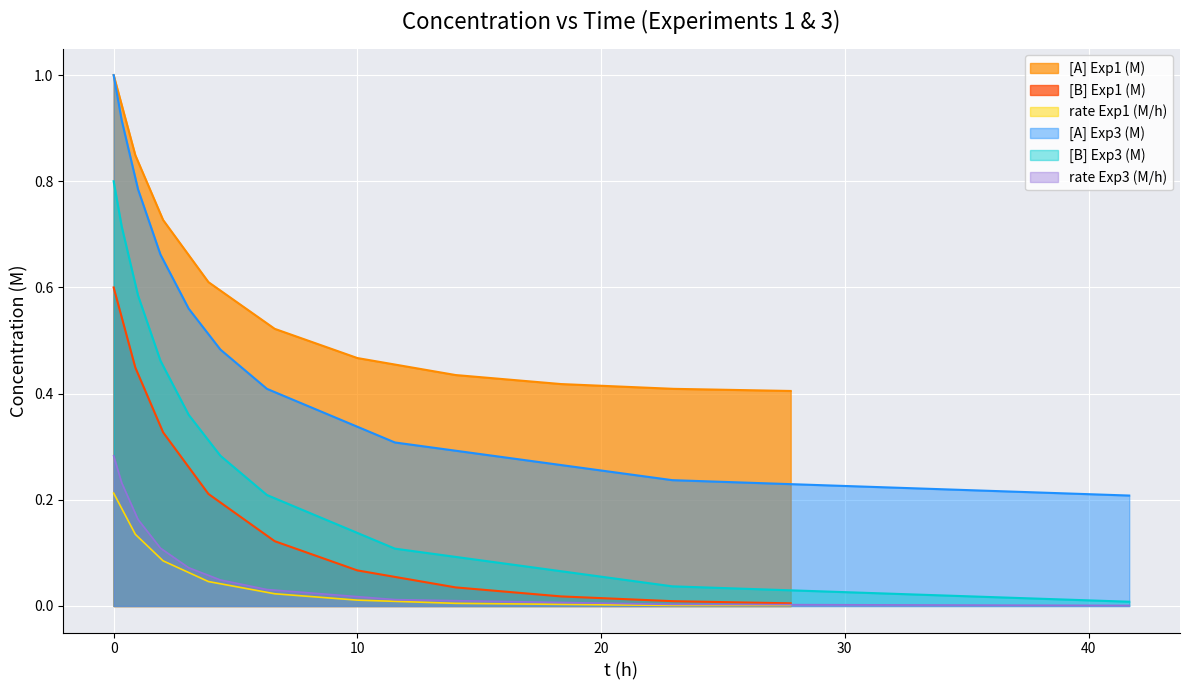

True or false: [B] Exp1 (M) has a value of 0.0 at 27.78.

True